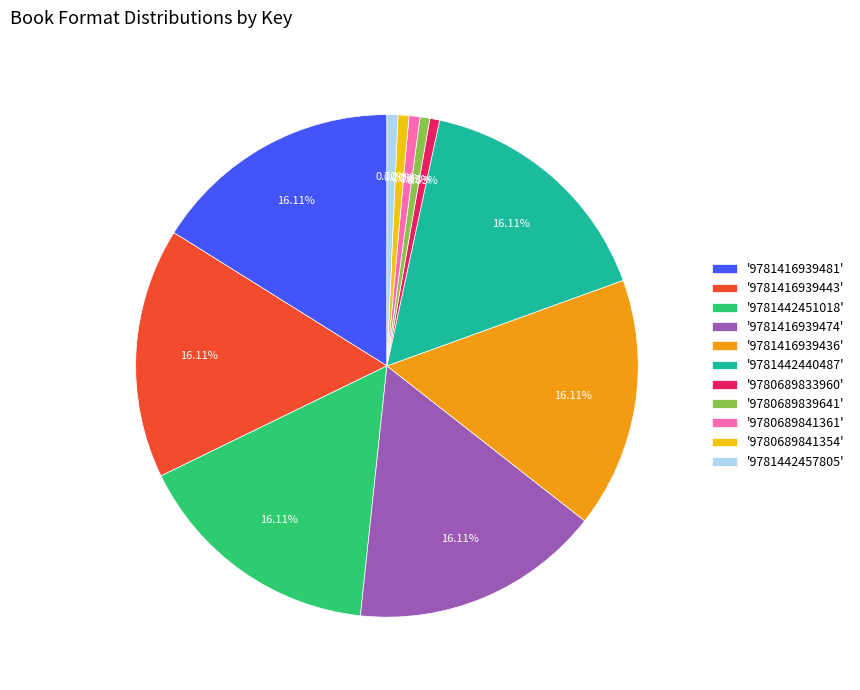

Combined, do '9781416939443' and '9781442451018' account for over 50%?

No